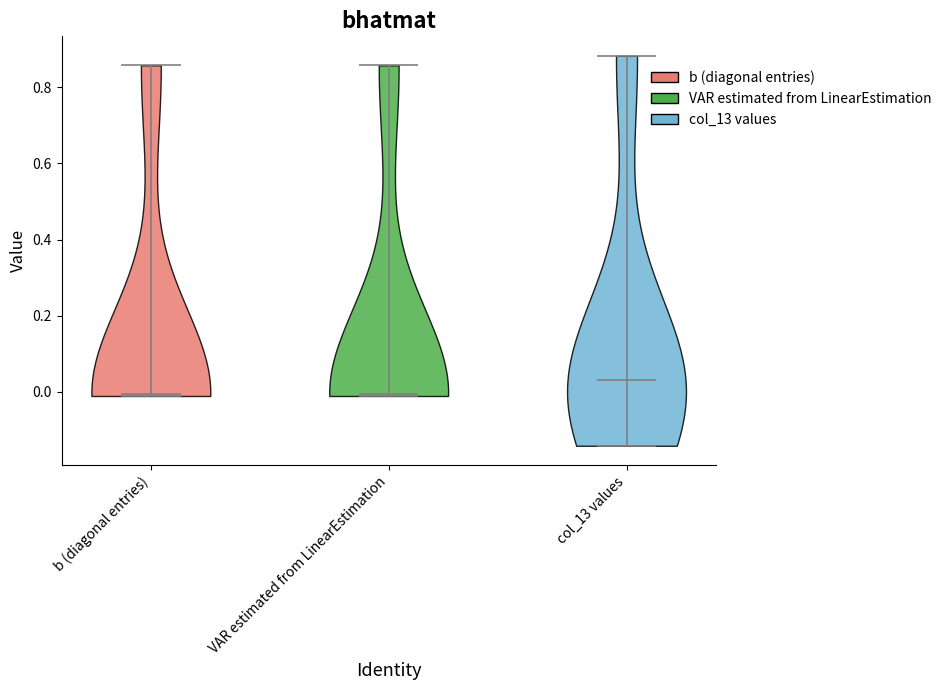

Which violin has the highest median line?

col_13 values